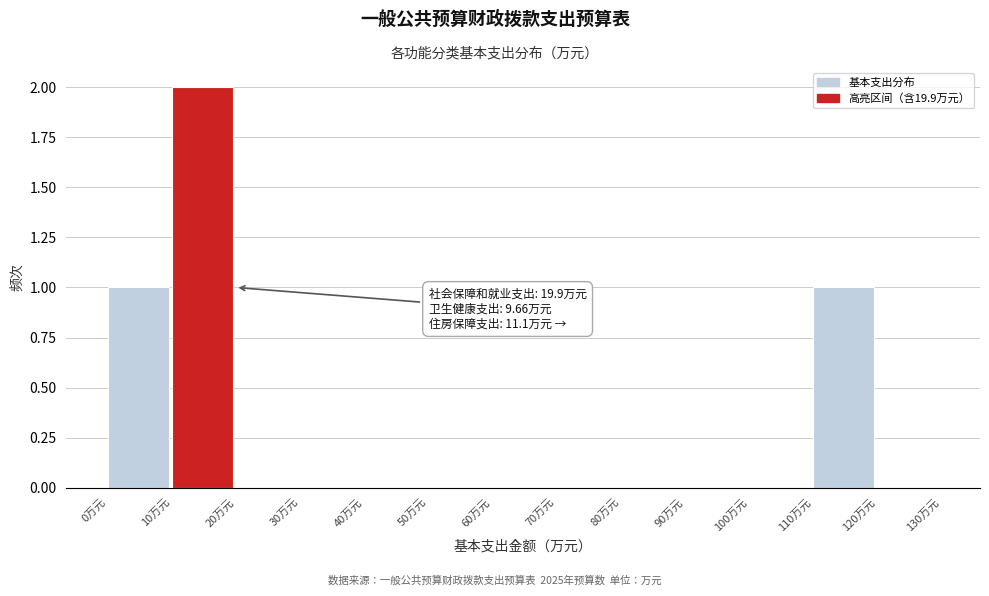

Which range on the x-axis has the tallest bar?

10 to 20